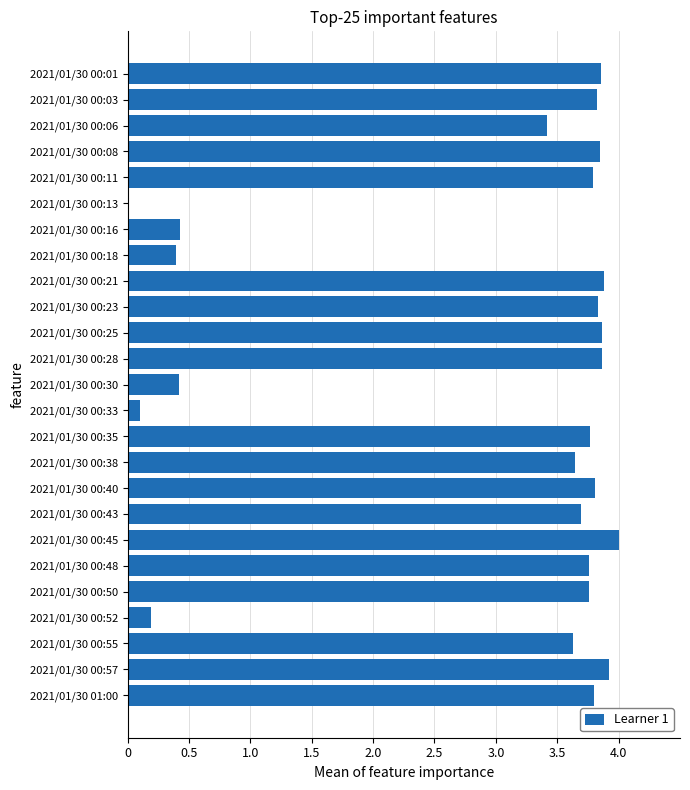

Approximately how many times larger is the value at 2021/01/30 00:03 compared to 2021/01/30 00:50?

1.0